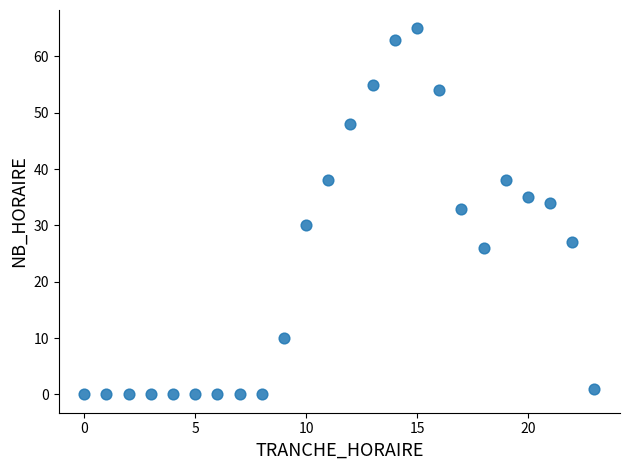

What Y value in the scatter plot is closest to 32?

33